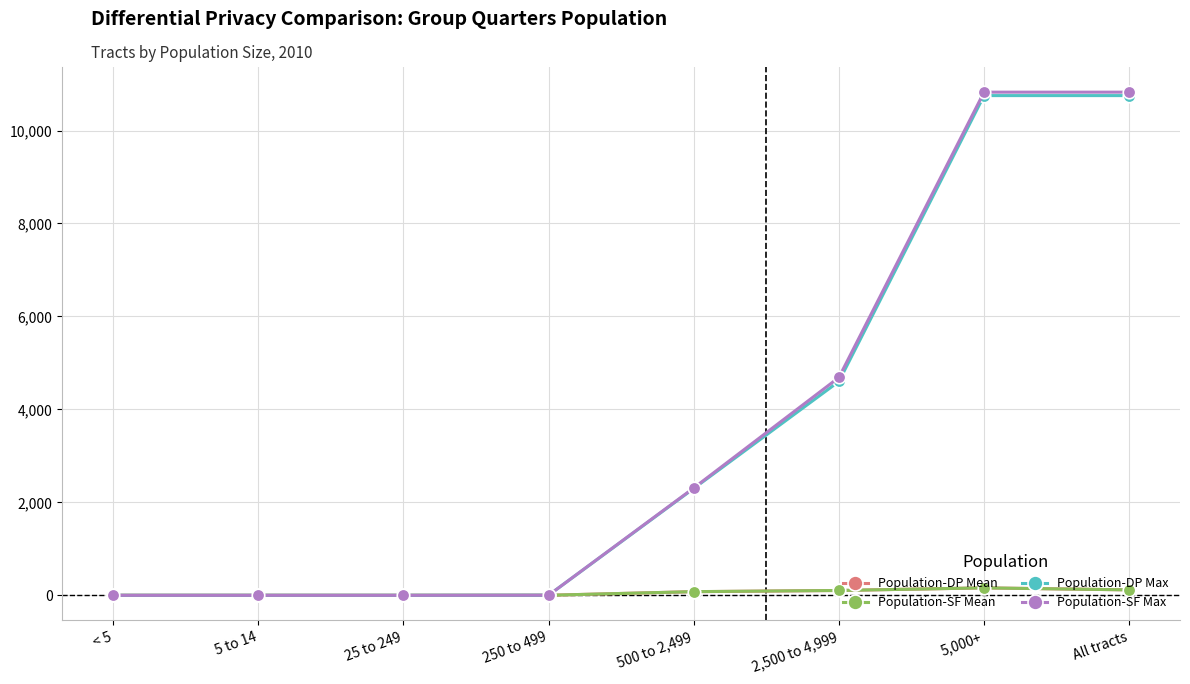

Is it true that Population-DP Max equals 2299 at 500 to 2,499?

True